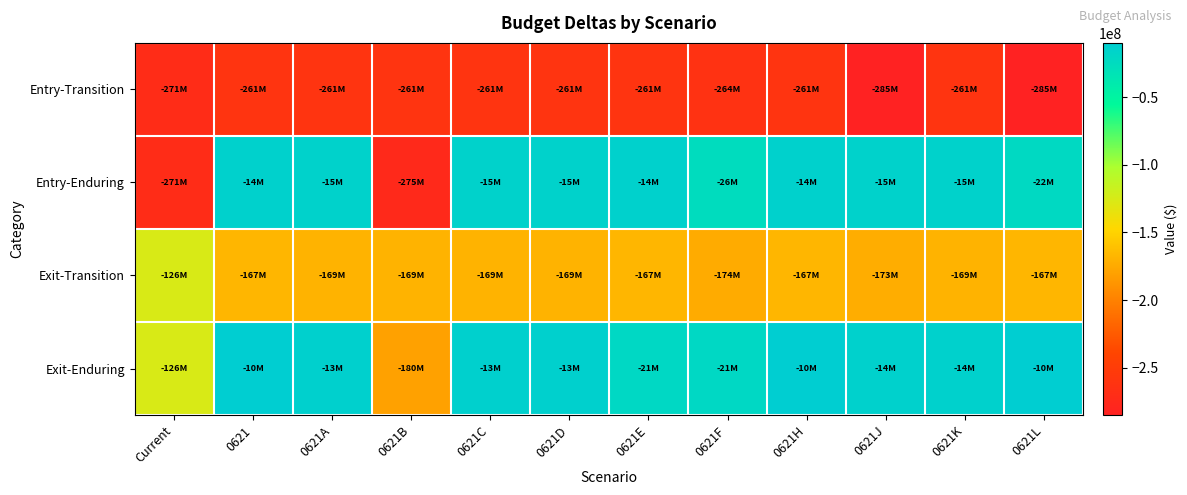

What is the difference between the highest and lowest values at 0621L?

275000000